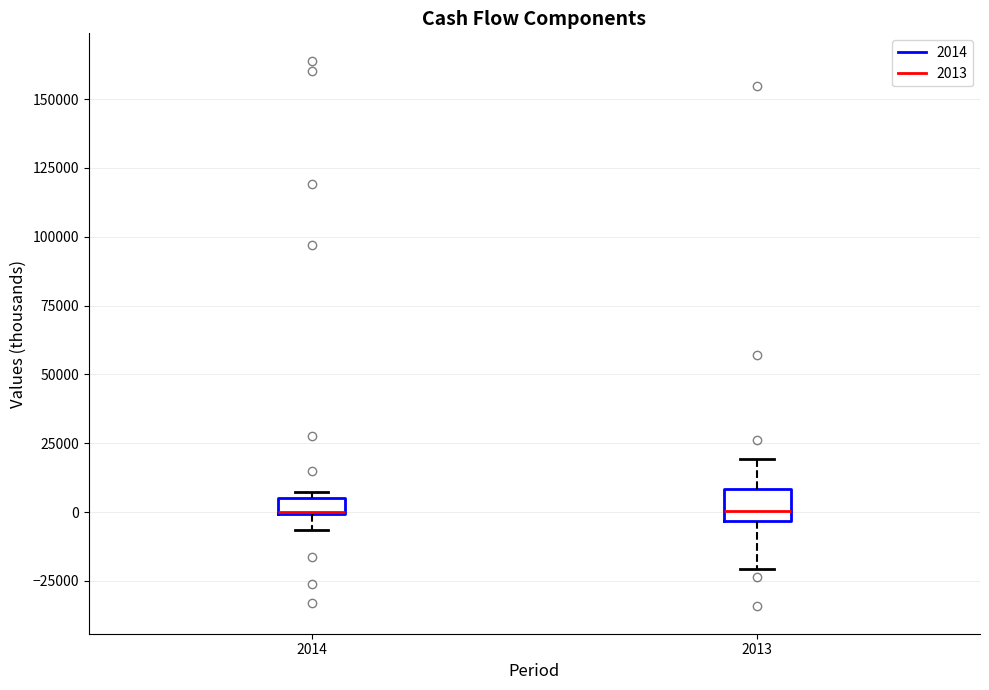

Comparing the boxes themselves (not the whiskers), which one is the tallest?

2013